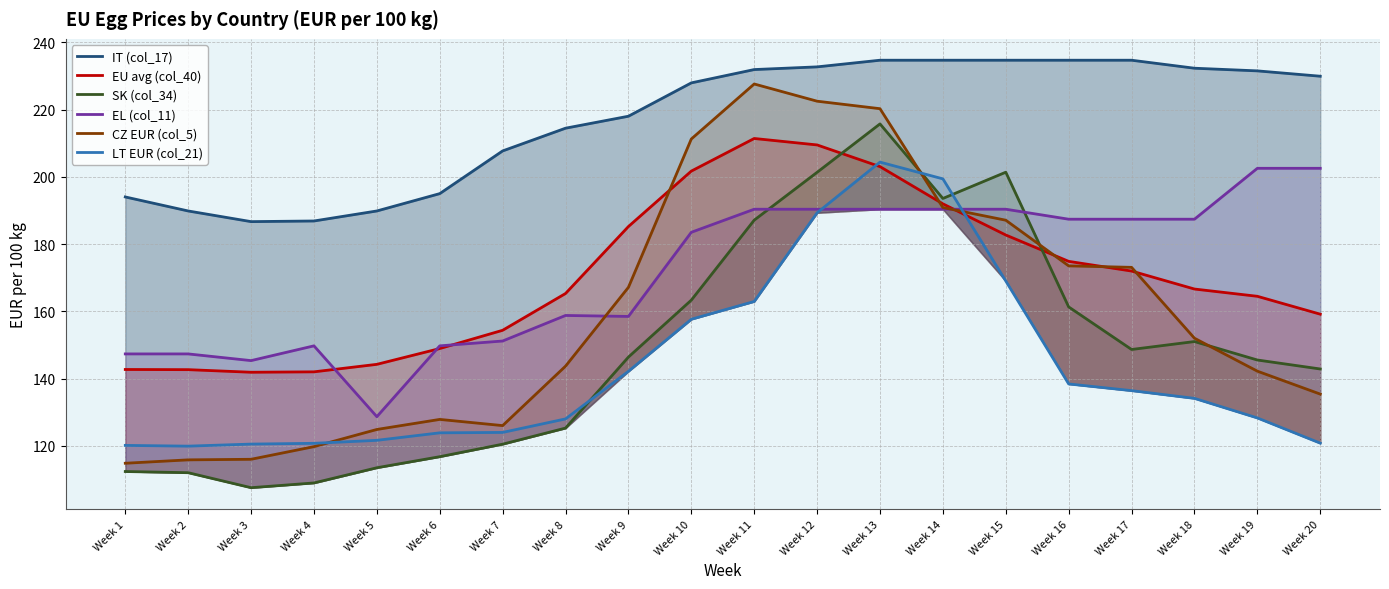

The EL (col_11) series shows 279.8 at Week 16. True or false?

False